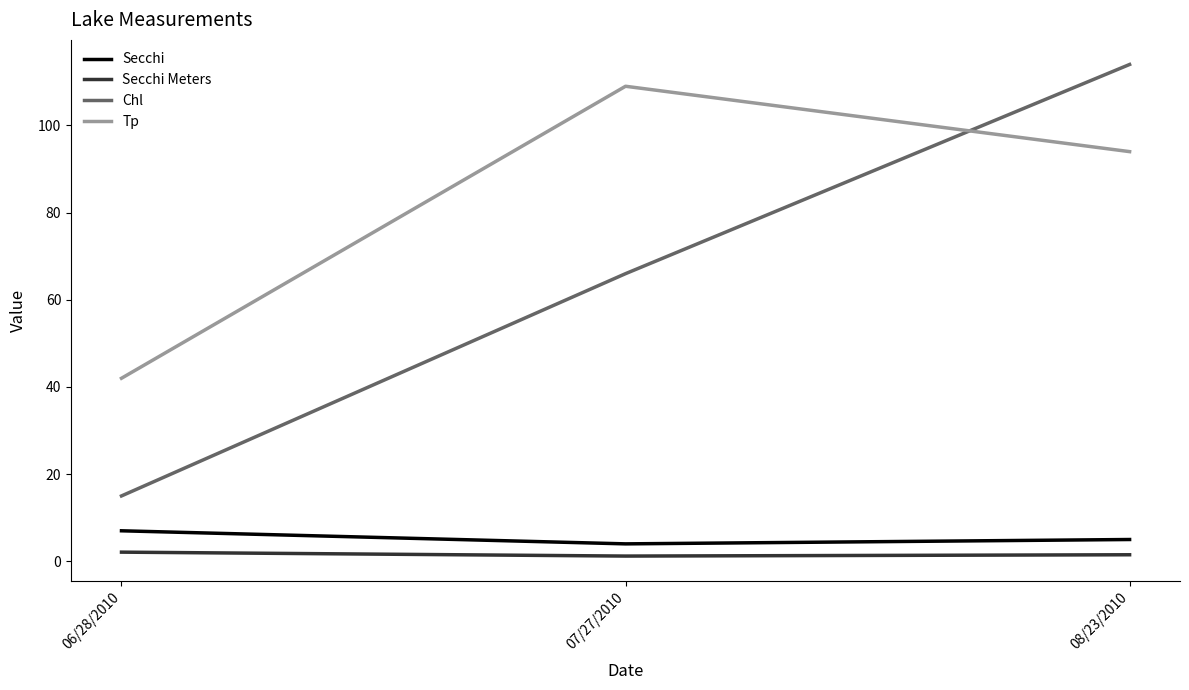

What is the difference between the maximum and second lowest values in the Chl series?

48.0